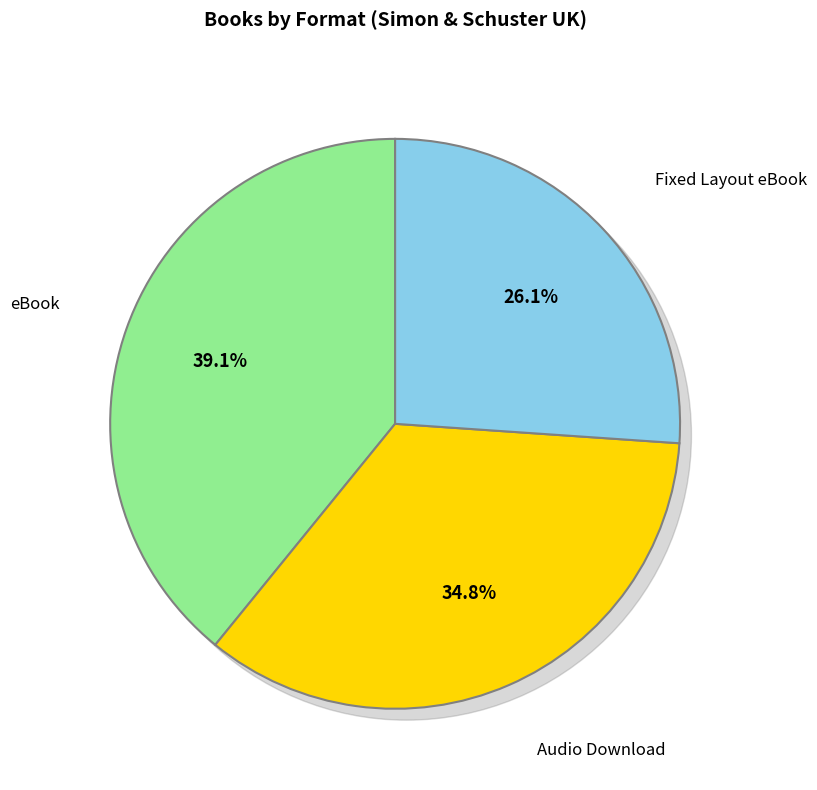

Rank the categories by value from highest to lowest.

eBook, Audio Download, Fixed Layout eBook